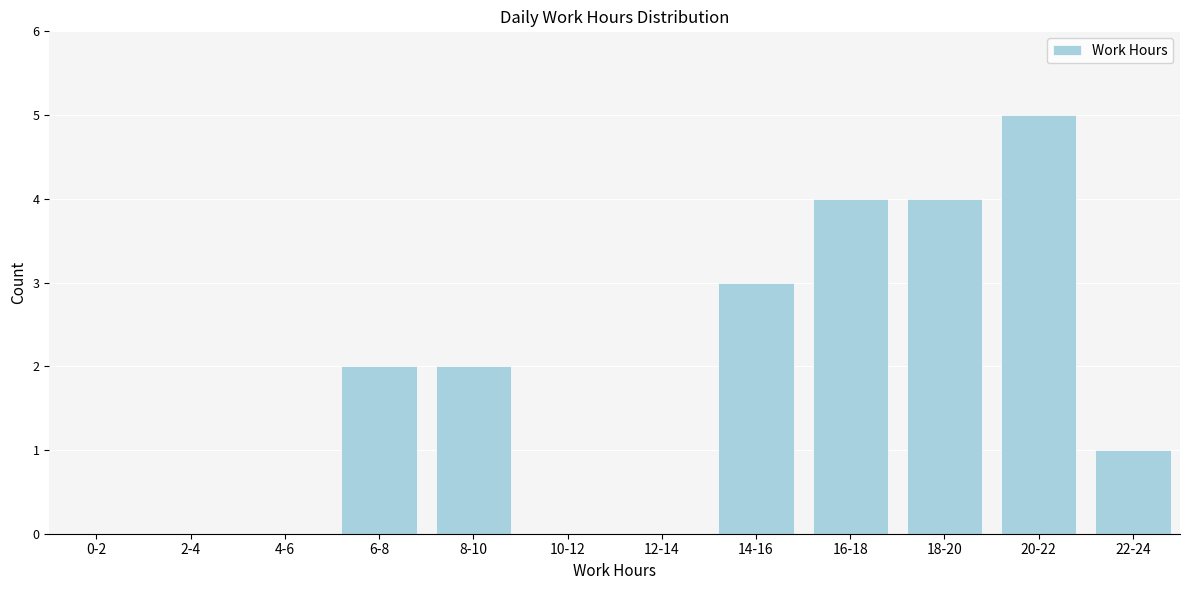

Reading left to right, what are all the values shown in this chart?

0-2=0	2-4=0	4-6=0	6-8=2	8-10=2	10-12=0	12-14=0	14-16=3	16-18=4	18-20=4	20-22=5	22-24=1